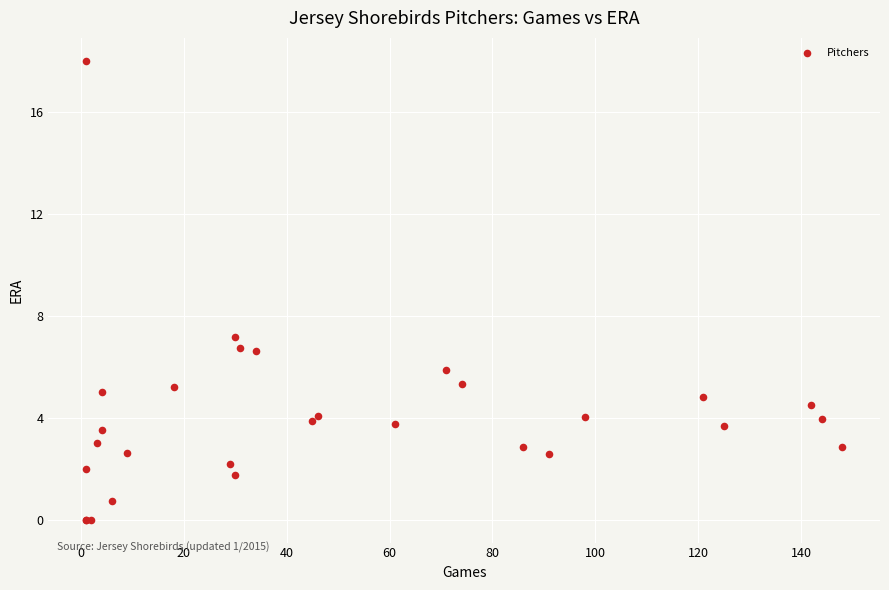

What Y value in the scatter plot is closest to 9?

7.2